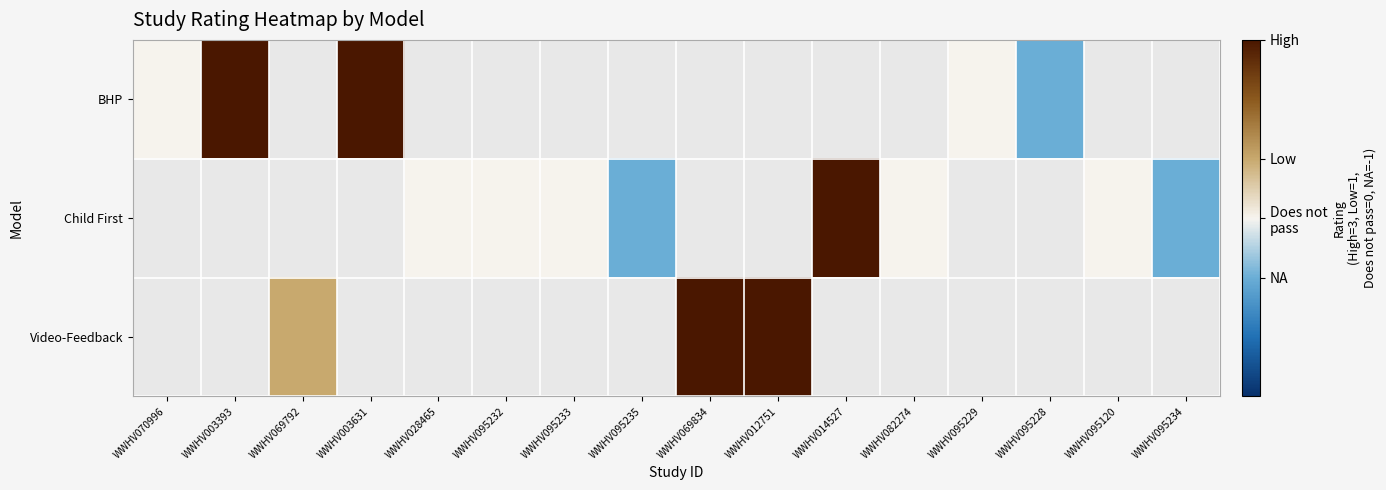

How many values in BHP are below zero?

1